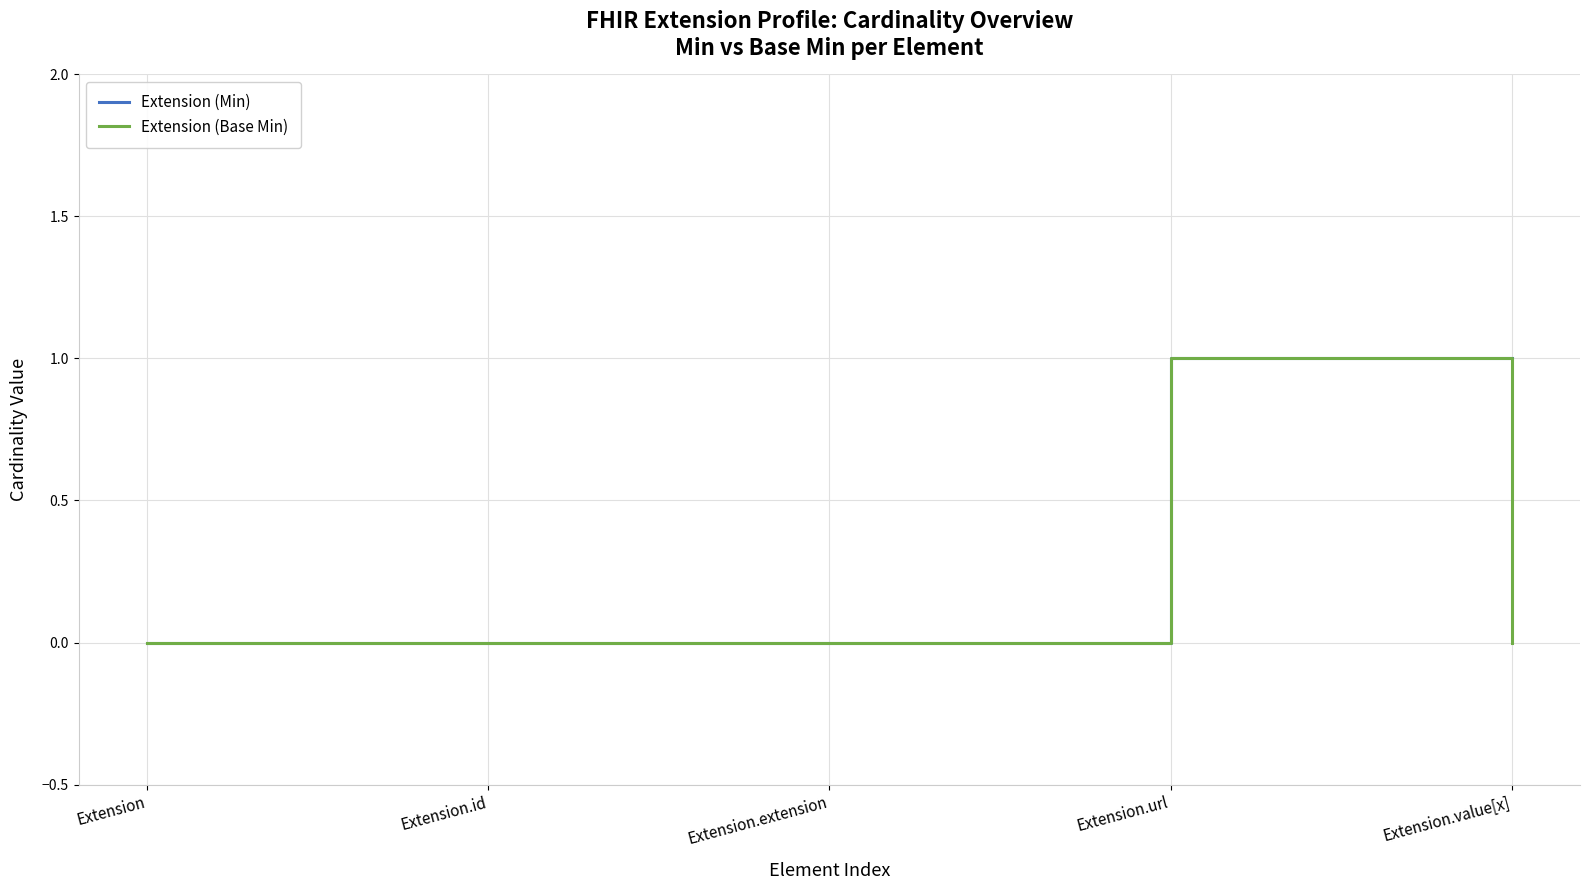

What is the difference between the maximum and minimum values in the Extension (Min) series?

1